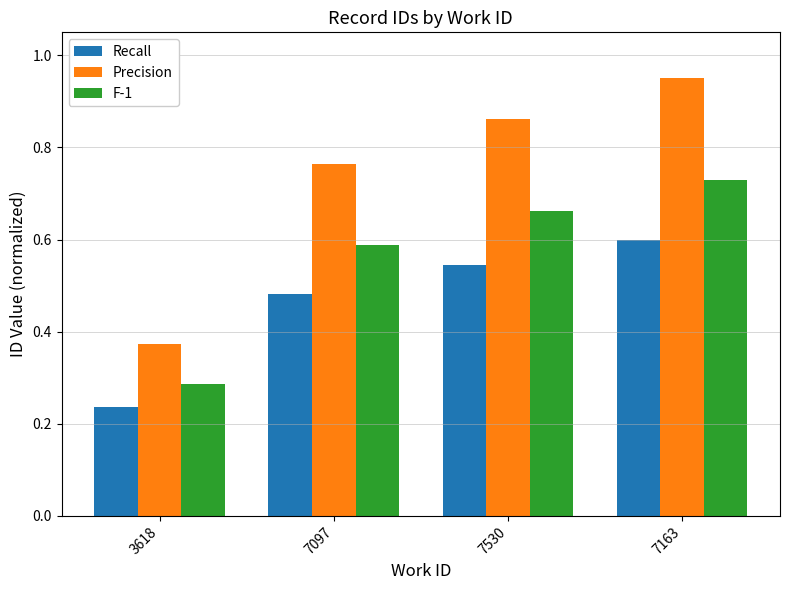

Where is Precision nearest to the value 0?

3618